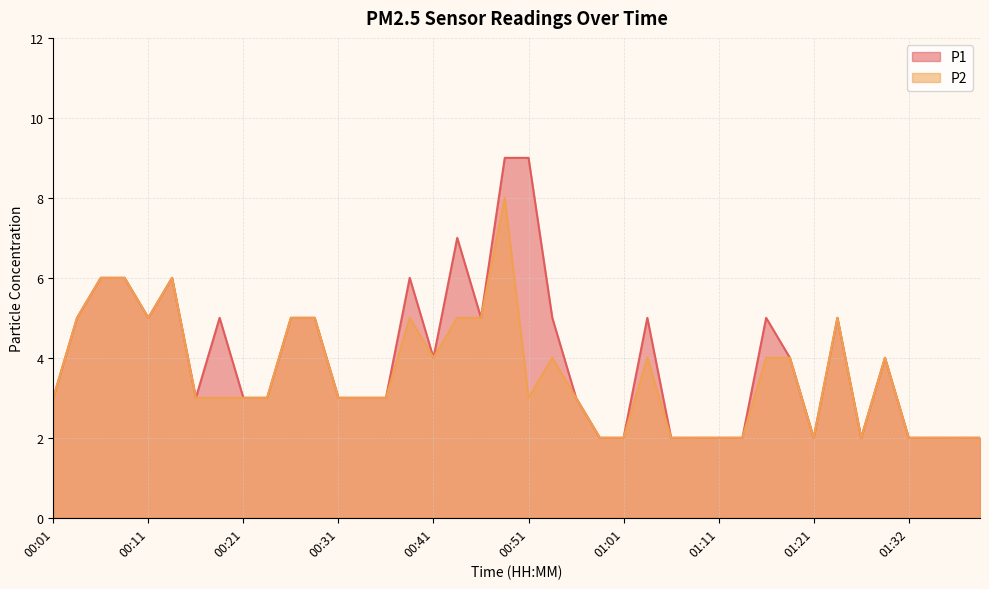

What are all the series names shown in the legend?

P1, P2